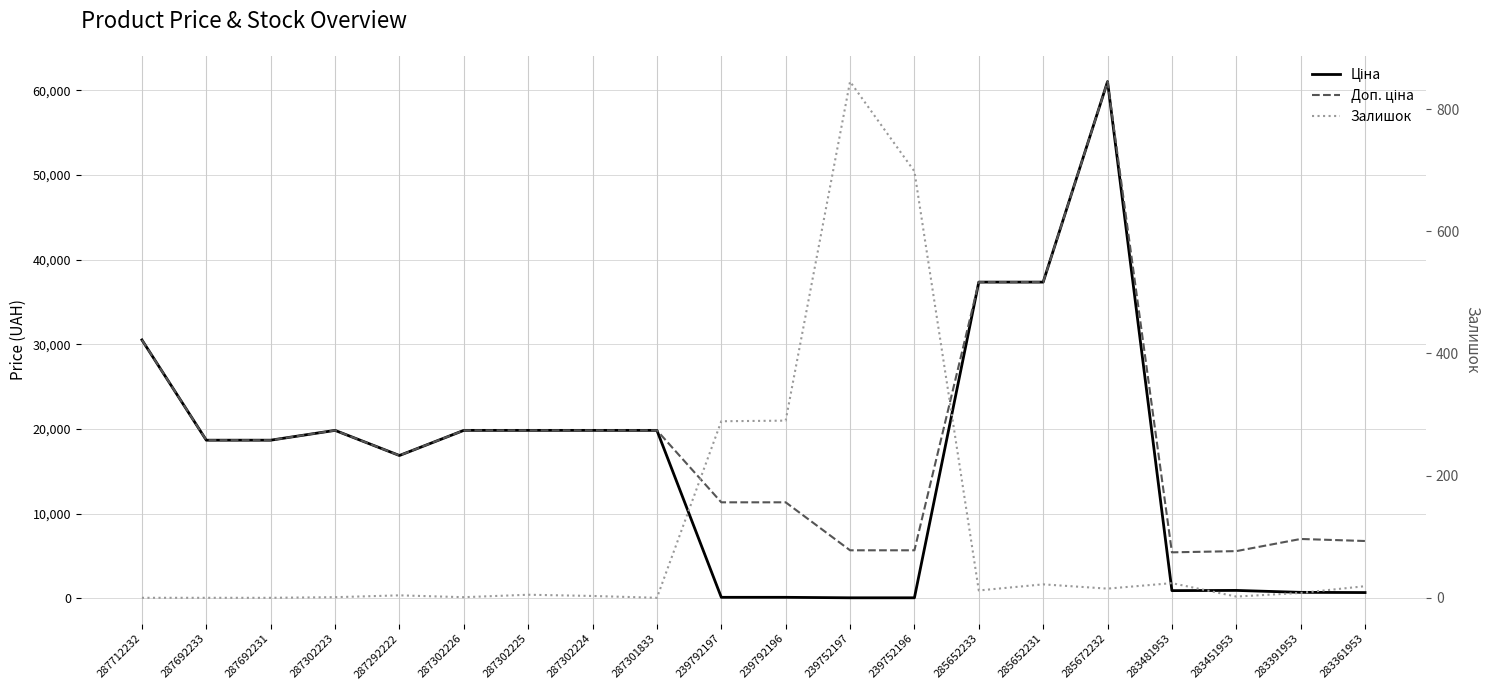

Which series has the widest spread of values?

Ціна